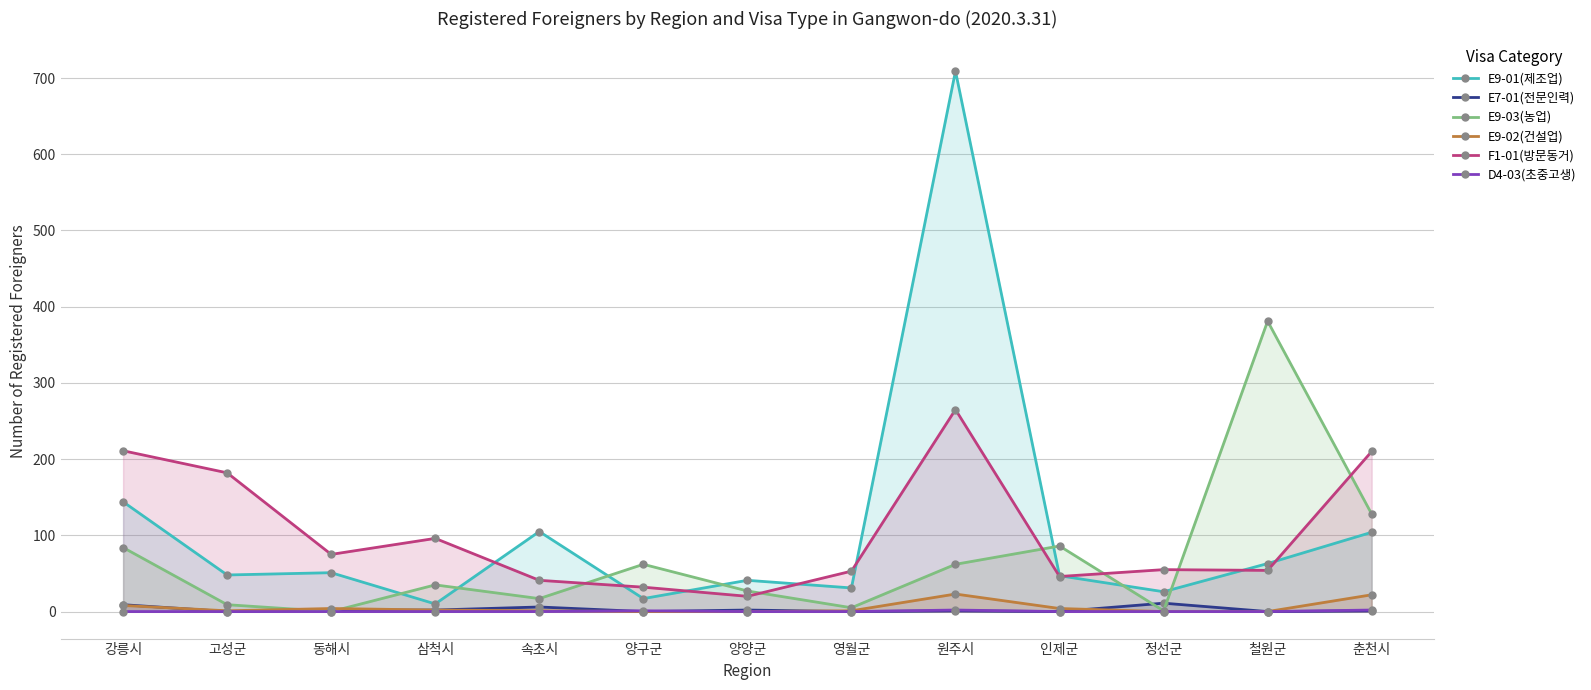

What is the highest value of the D4-03(초중고생) series?

2